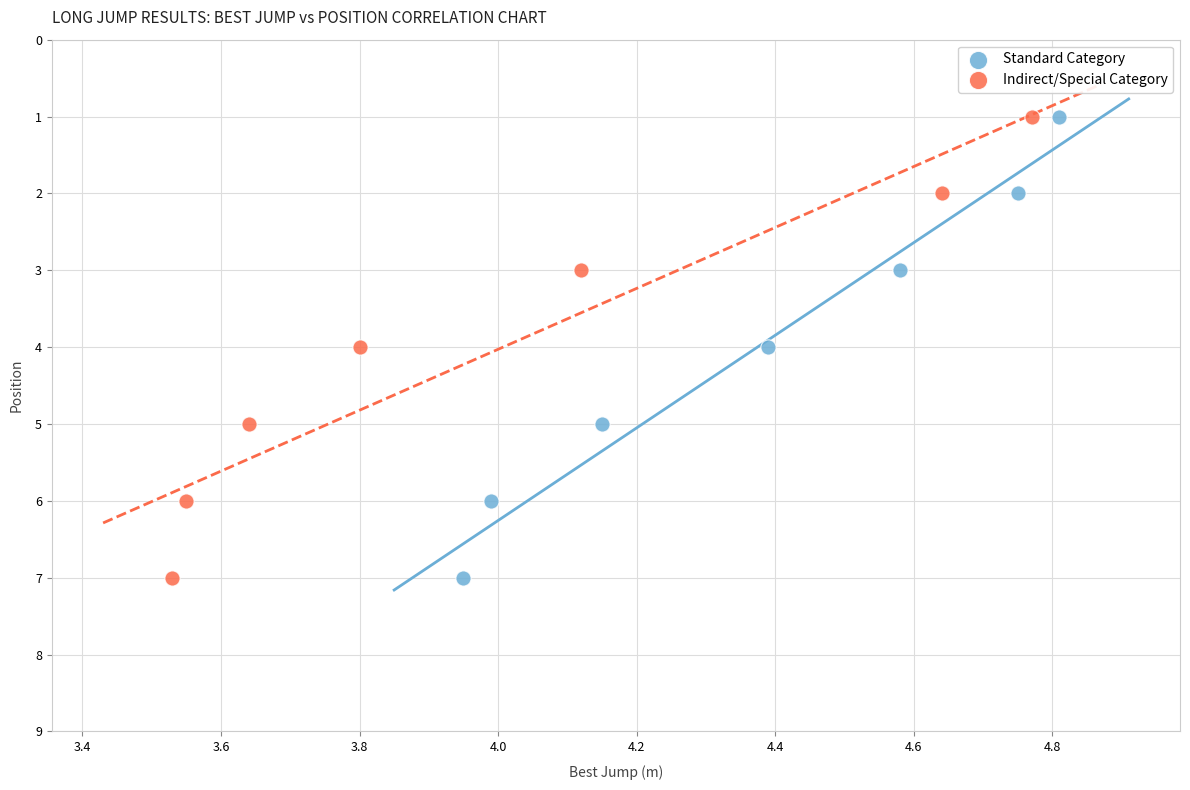

What are all the series names shown in the legend?

Standard Category, Indirect/Special Category